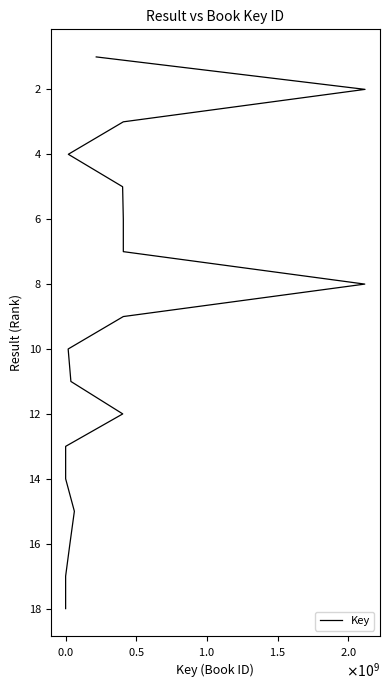

Count the number of data series in this chart.

1